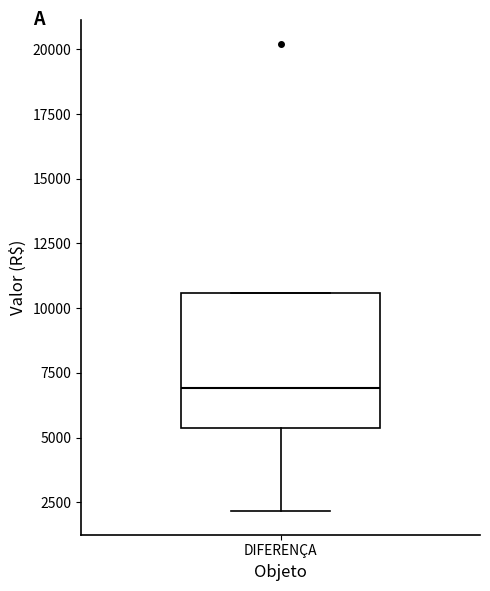

Where does the median line of the box for DIFERENÇA sit on the y-axis? The values are not printed on the chart, so give them approximately, as read against the axis.

7000